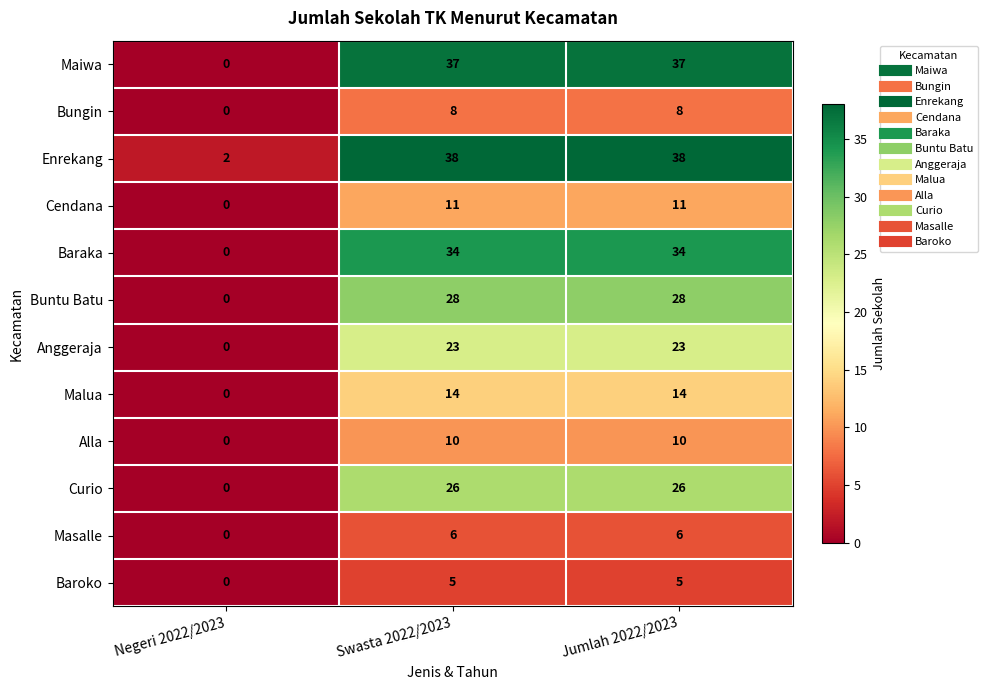

The value of Cendana at Swasta 2022/2023 is 15. True or false?

False